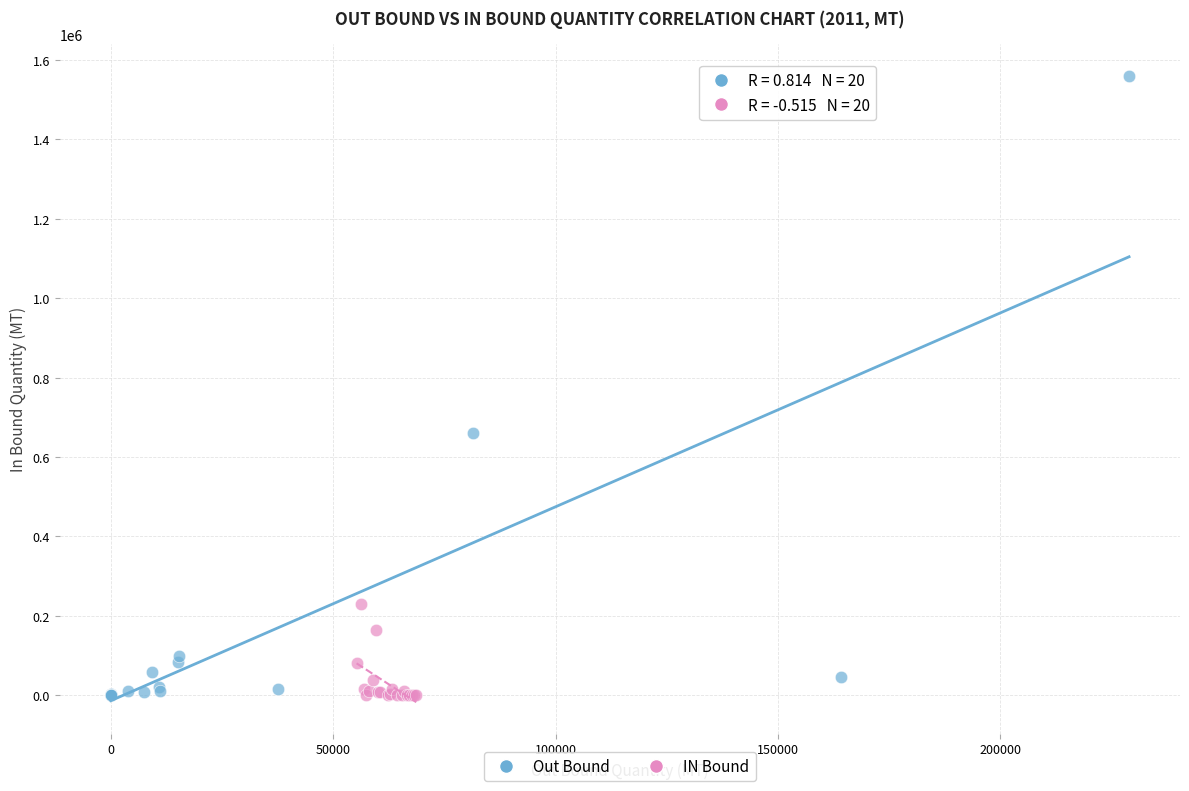

Which series reaches the maximum Y coordinate?

Out Bound